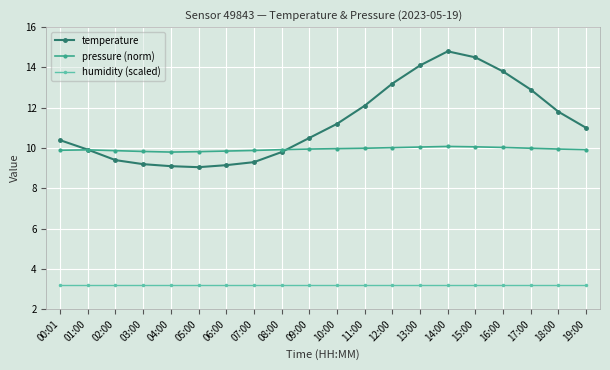

Which series has the largest total across all categories?

temperature